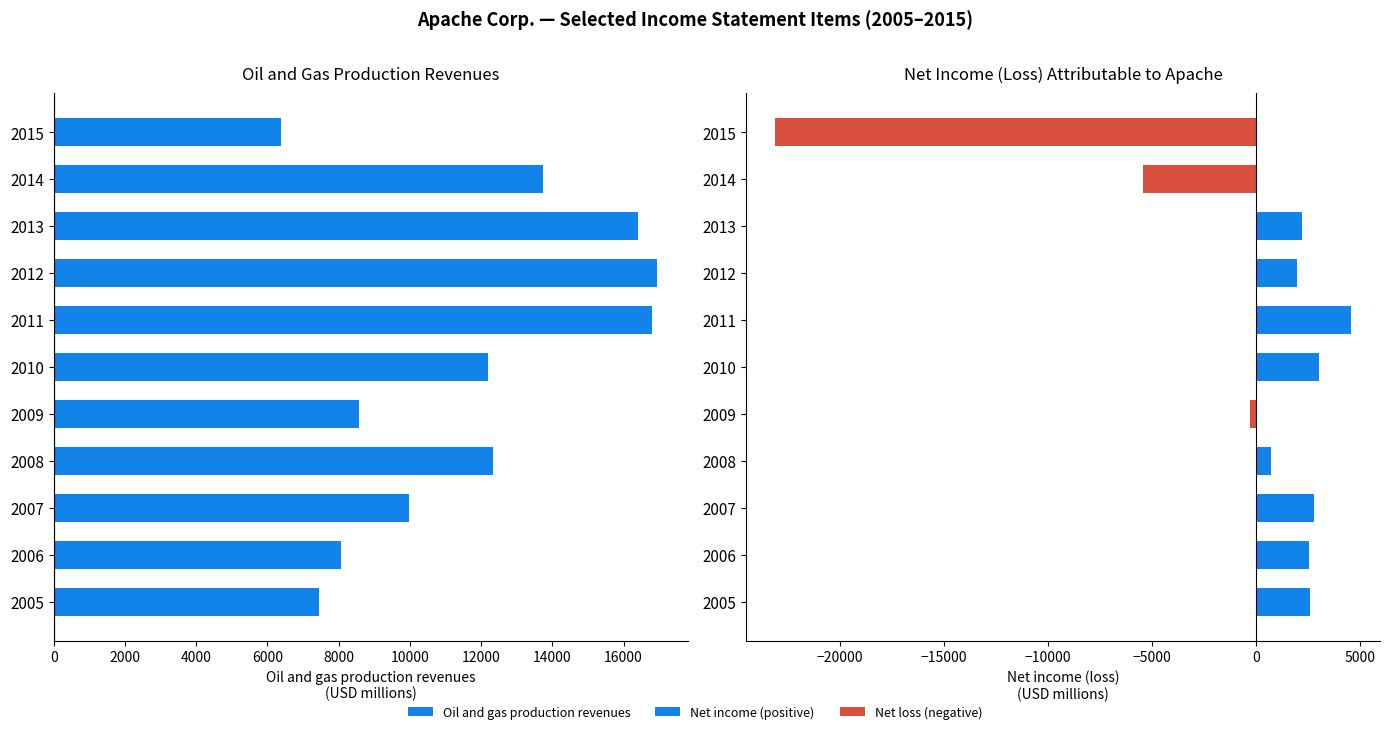

Is the value of Oil and gas production revenues at 12000 greater than the value of Net income (loss) attributable to Apache at 18000?

Yes